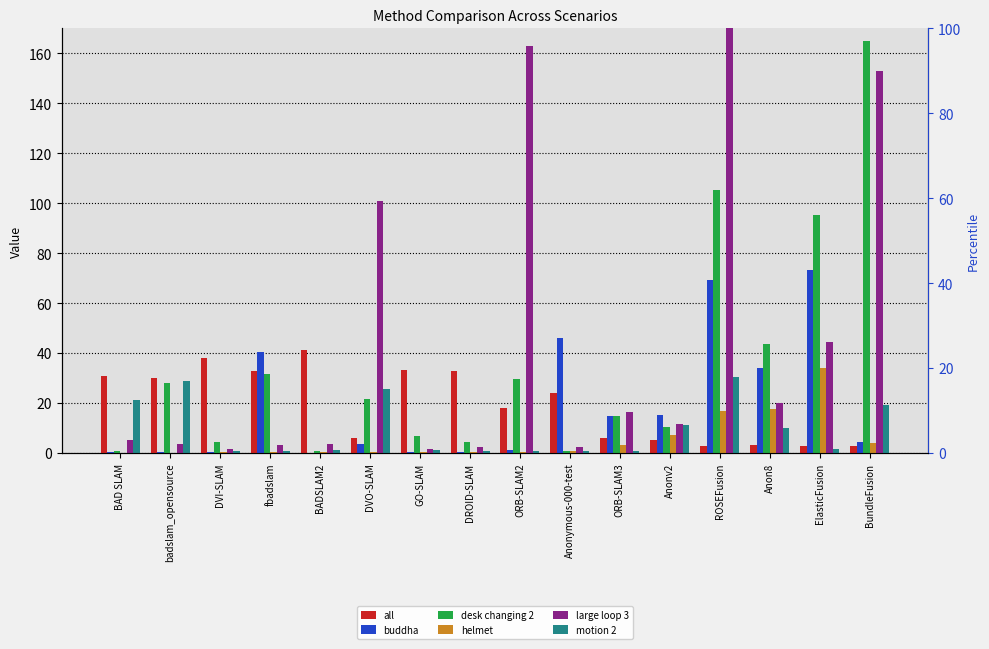

What is the total value across all series at BAD SLAM?

58.6